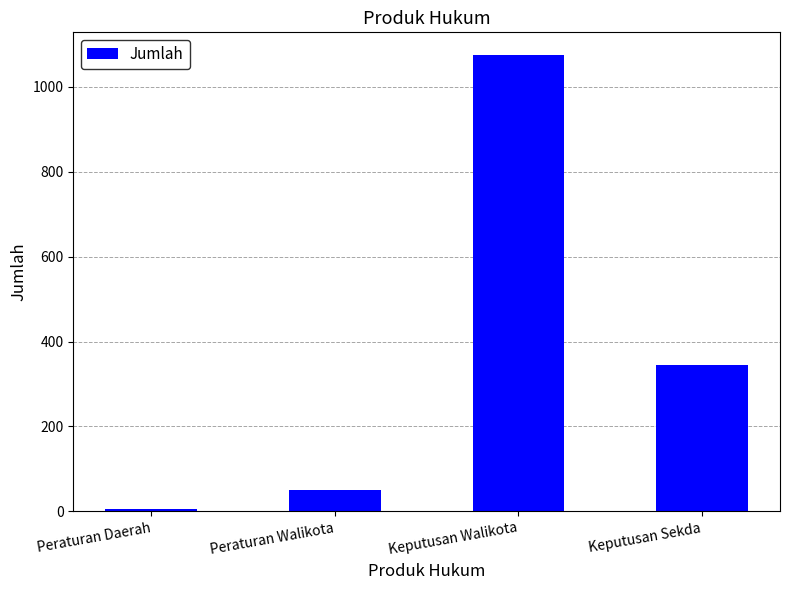

The chart shows a value of 91 at Peraturan Walikota. True or false?

False